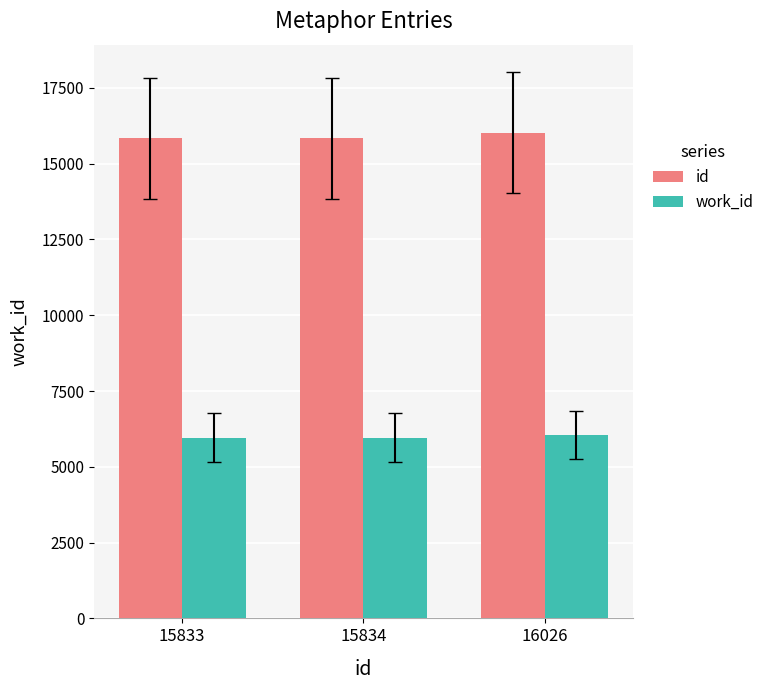

The work_id series shows 5960 at 15834. True or false?

True